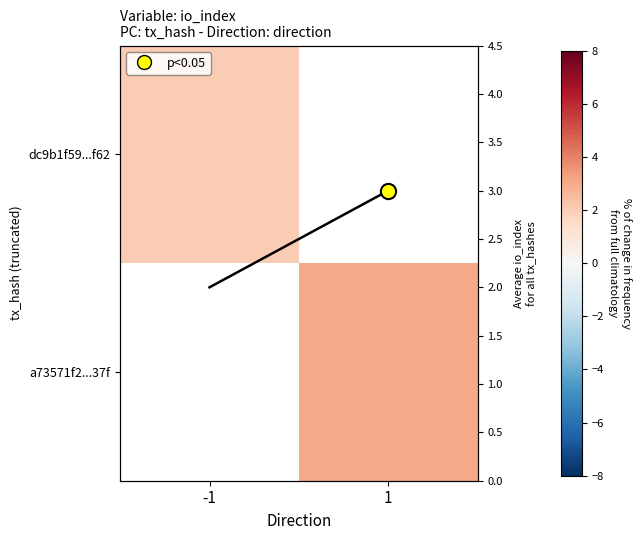

Which series has the widest spread of values?

Avg io_index across tx_hashes